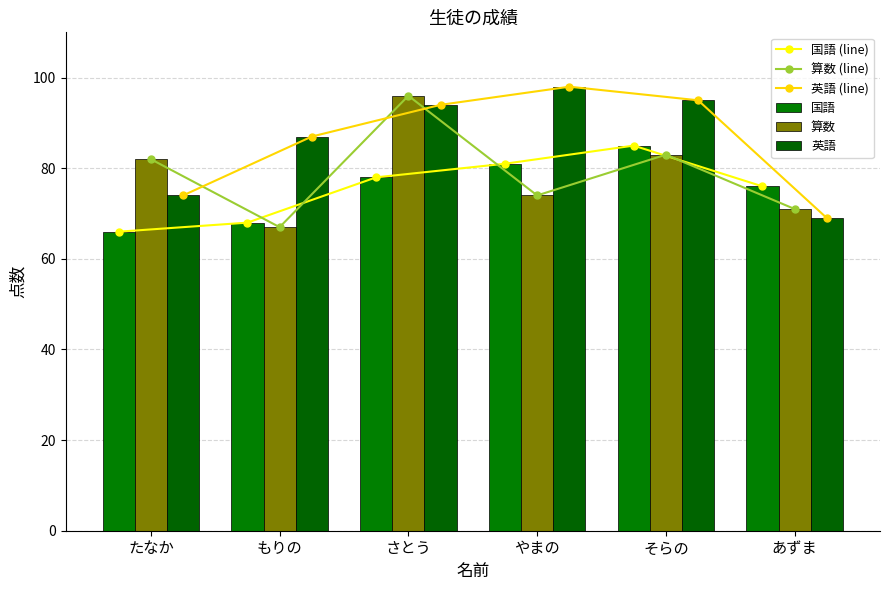

List the series in order of their peak value, lowest first.

国語 (line), 国語, 算数 (line), 算数, 英語 (line), 英語